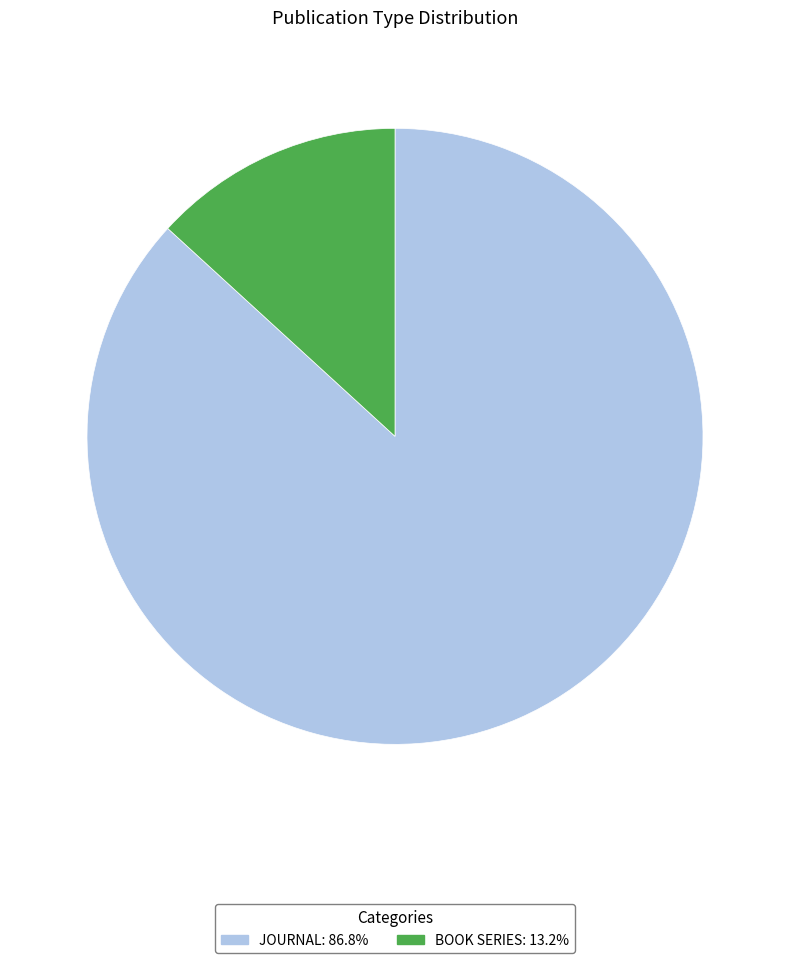

How many slices are in this pie chart?

2